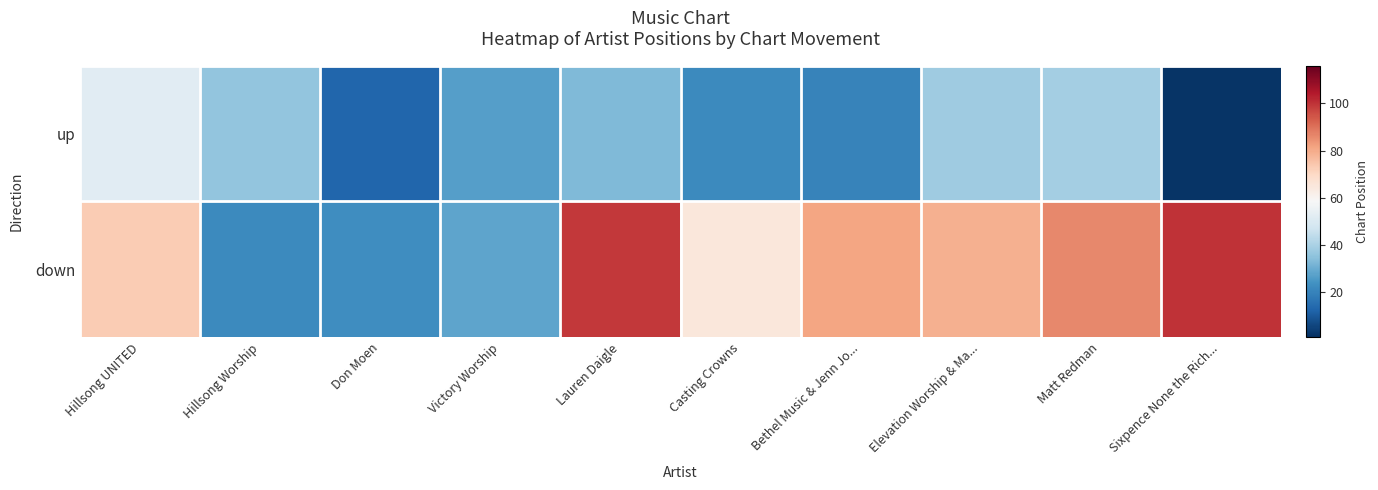

List the series in order of their peak value, lowest first.

up, down